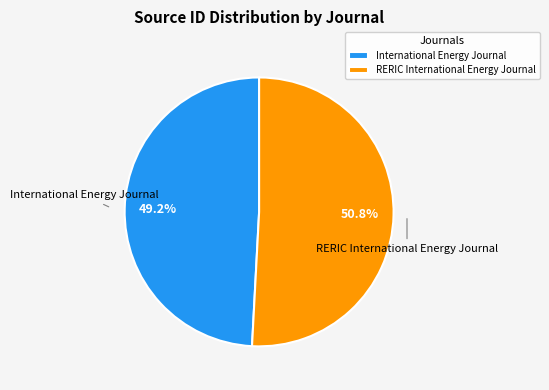

Between International Energy Journal and RERIC International Energy Journal, which is larger?

RERIC International Energy Journal